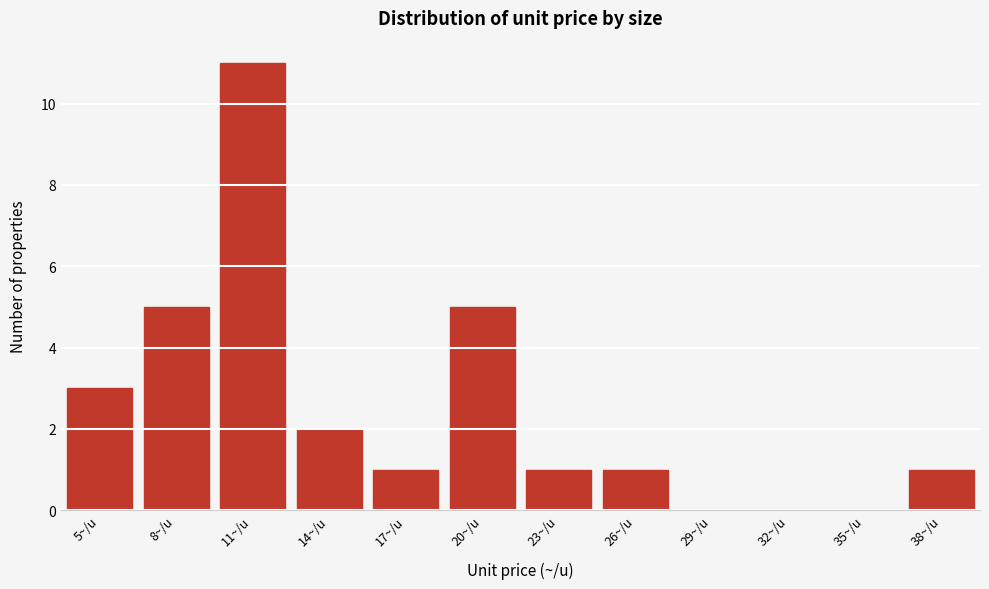

Reading left to right, transcribe all the data shown in this chart.

5~/u=3	8~/u=5	11~/u=11	14~/u=2	17~/u=1	20~/u=5	23~/u=1	26~/u=1	29~/u=0	32~/u=0	35~/u=0	38~/u=1